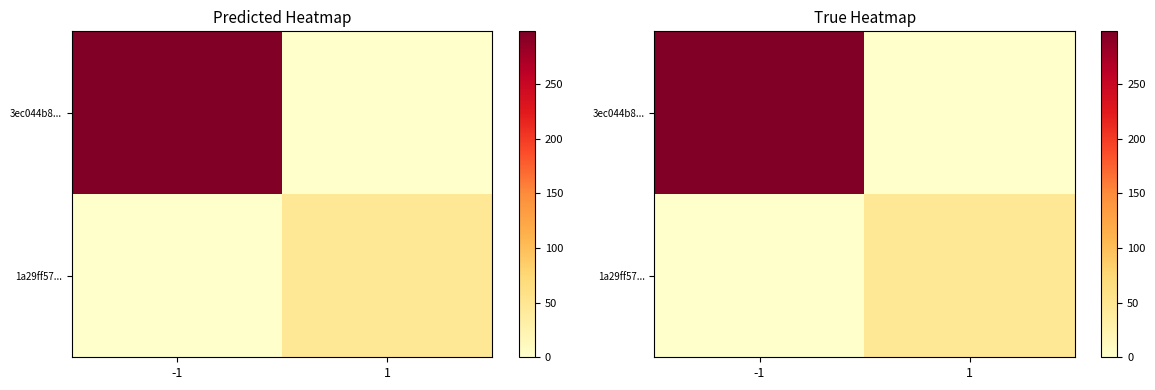

Which series has the largest total across all categories?

3ec044b8...